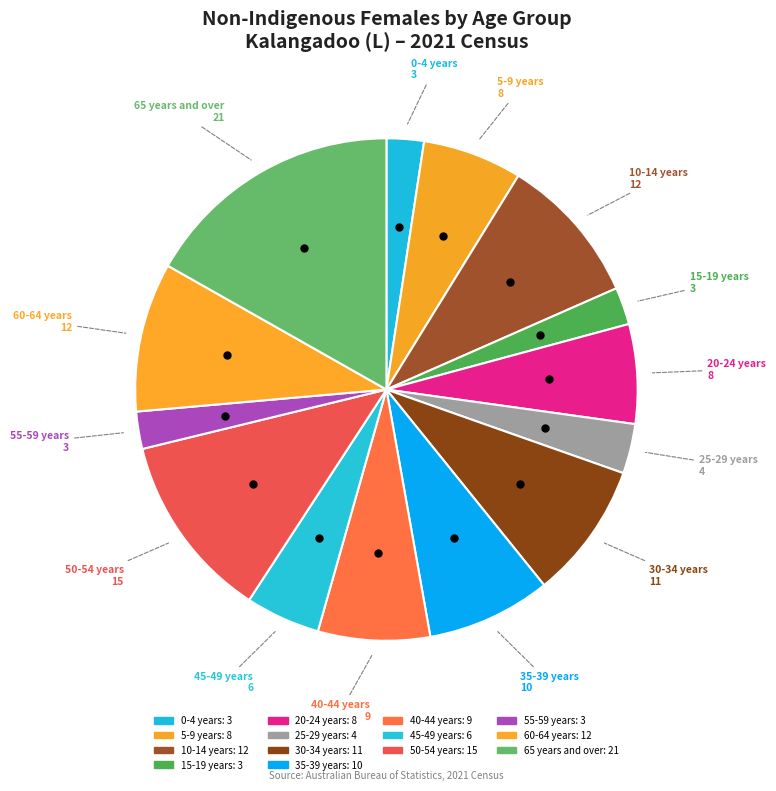

How many segments does this pie chart have?

14